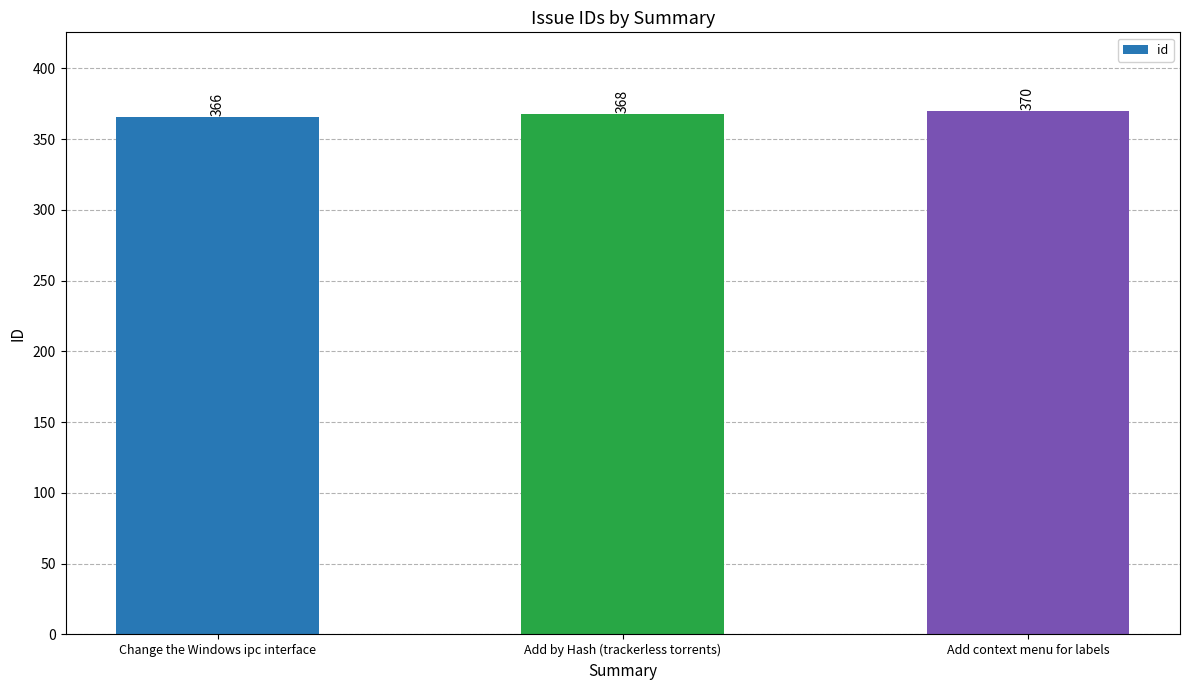

What is the value of the 1st bar from the left?

366